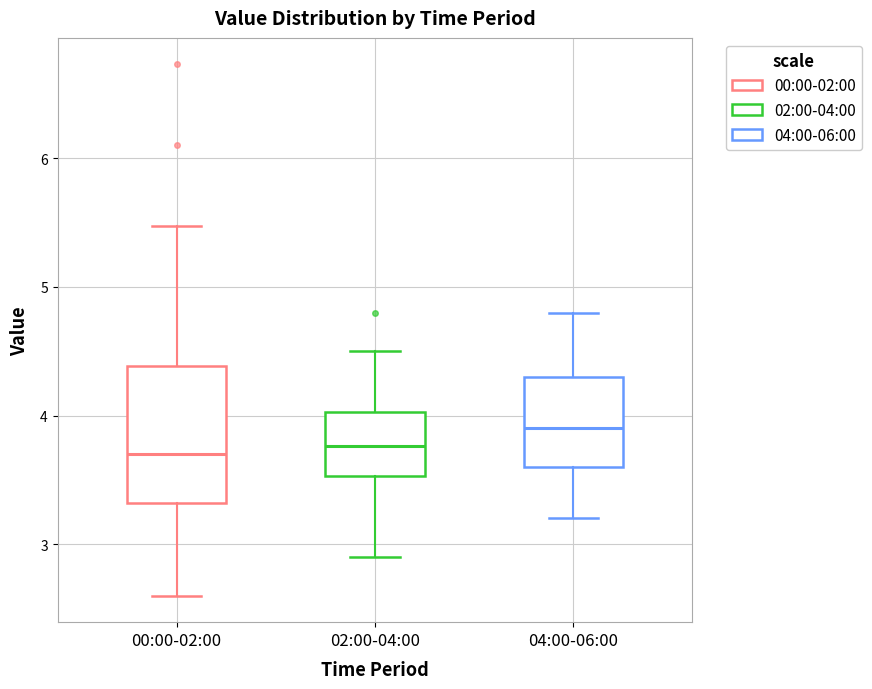

Where is the upper edge of the box for 00:00-02:00 on the y-axis? The values are not printed on the chart, so give them approximately, as read against the axis.

4.4